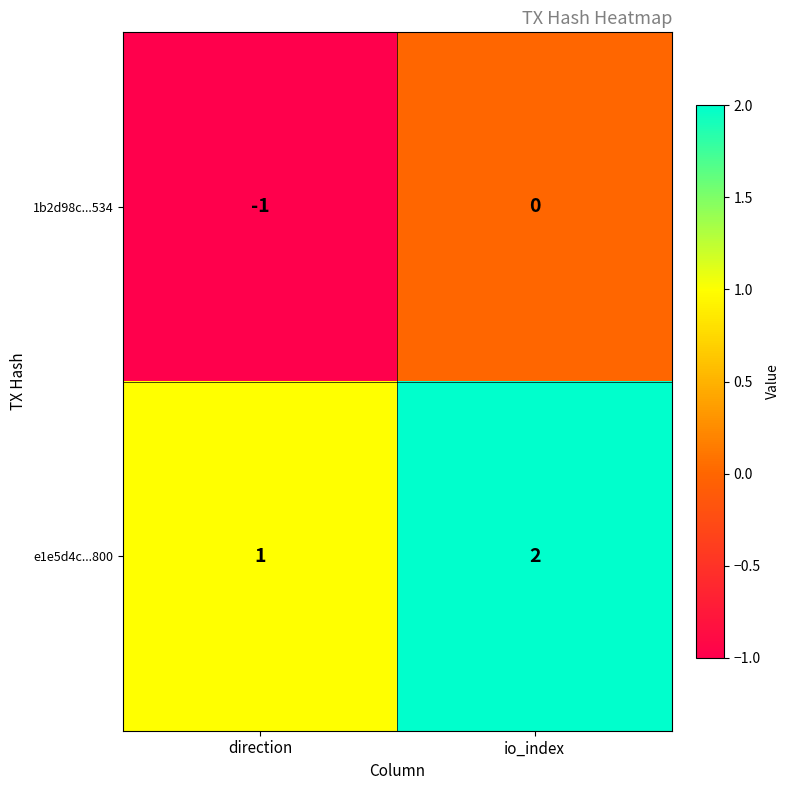

What is the sum of the e1e5d4c...800 values at direction and io_index?

3